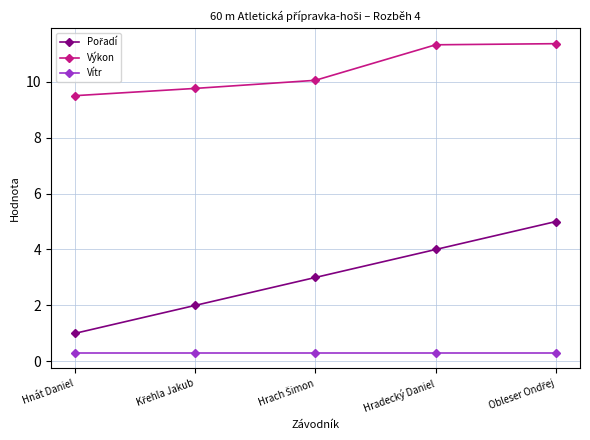

What is the sum of all Výkon values?

52.0